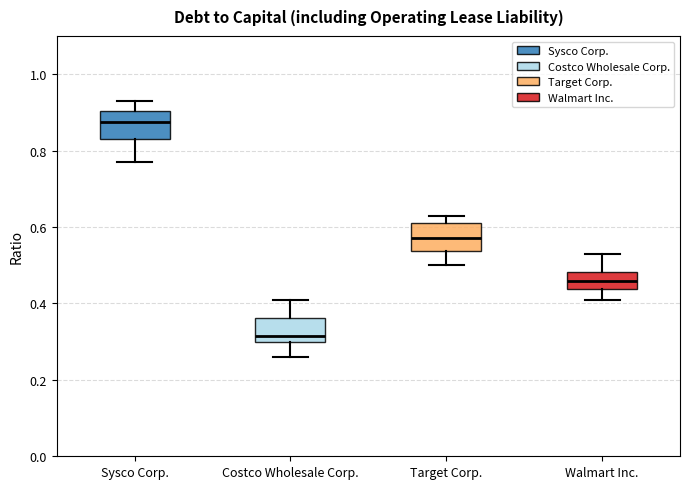

Which box has the lowest median line?

Costco Wholesale Corp.